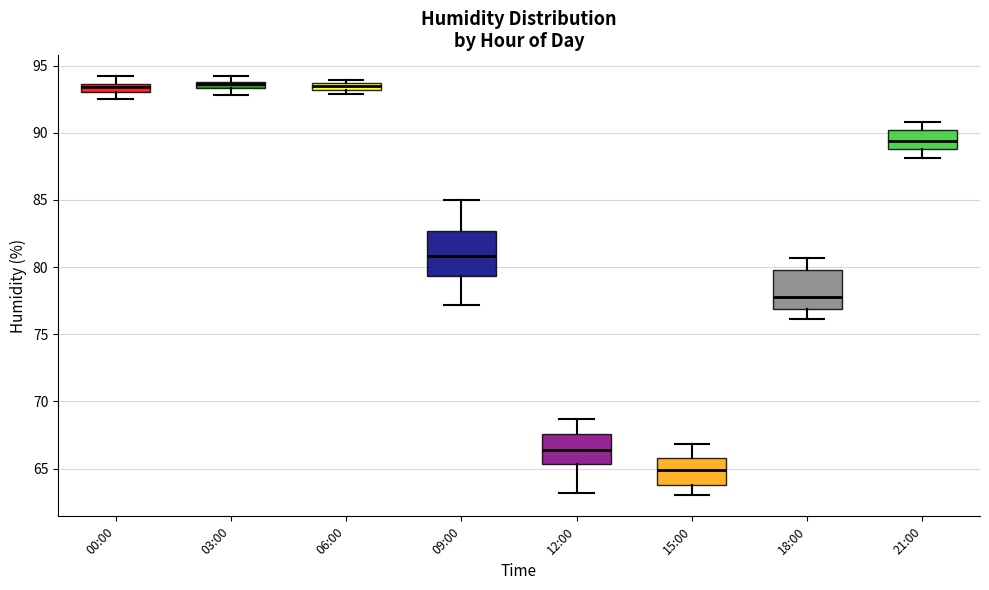

Which box's median line is the lowest?

15:00